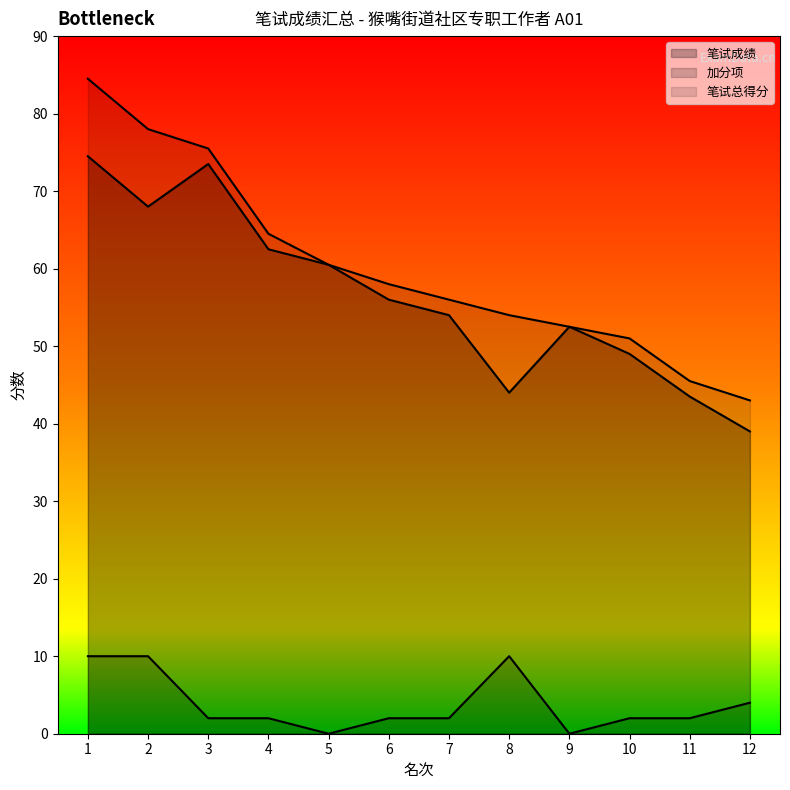

At which category is the sum across all series the highest?

1